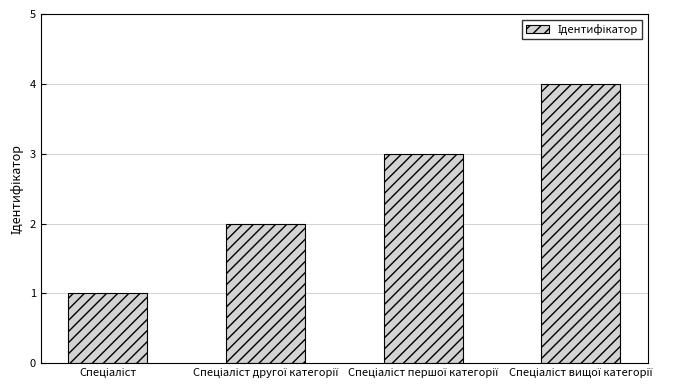

What is the maximum value shown in the chart?

4